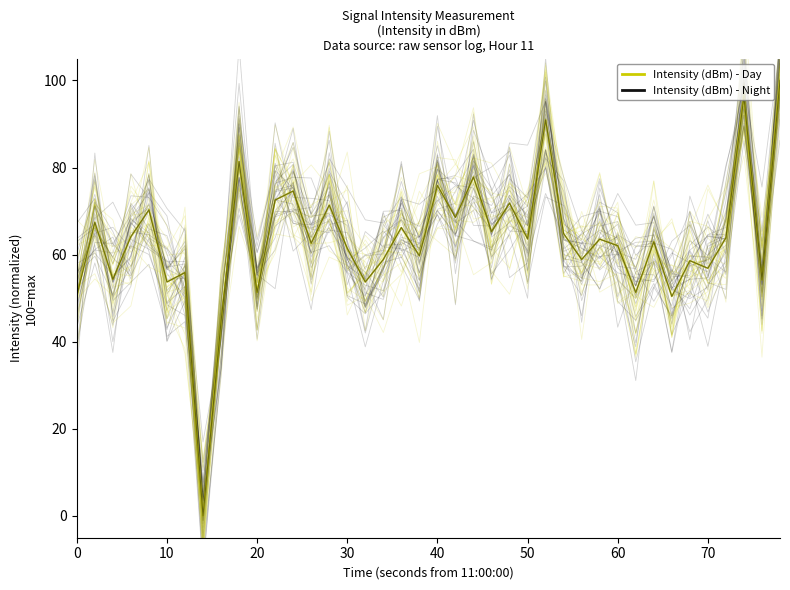

Count the number of data series in this chart.

2